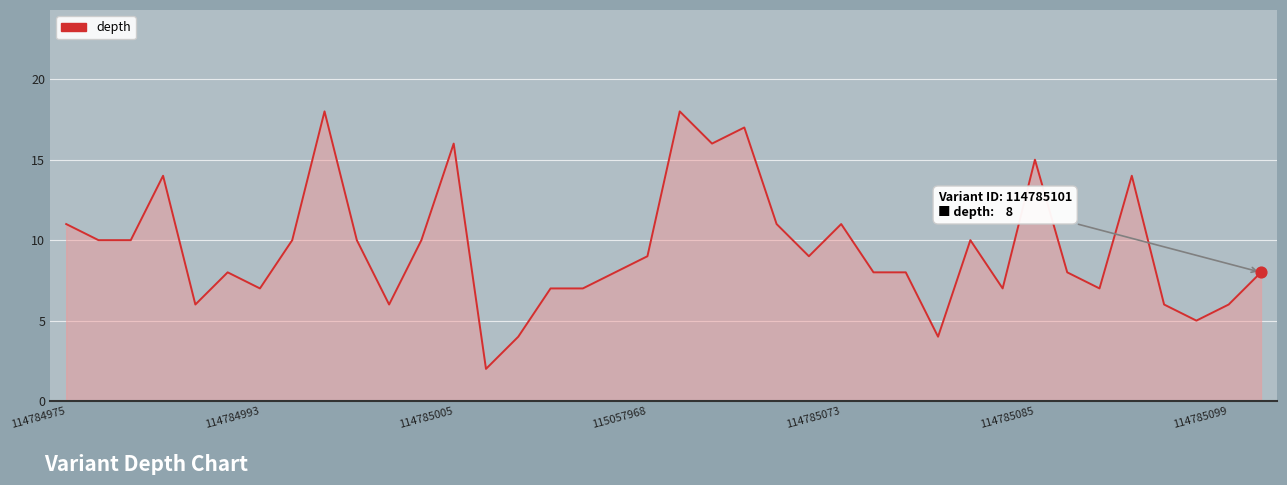

What is the difference between the maximum and minimum values?

16